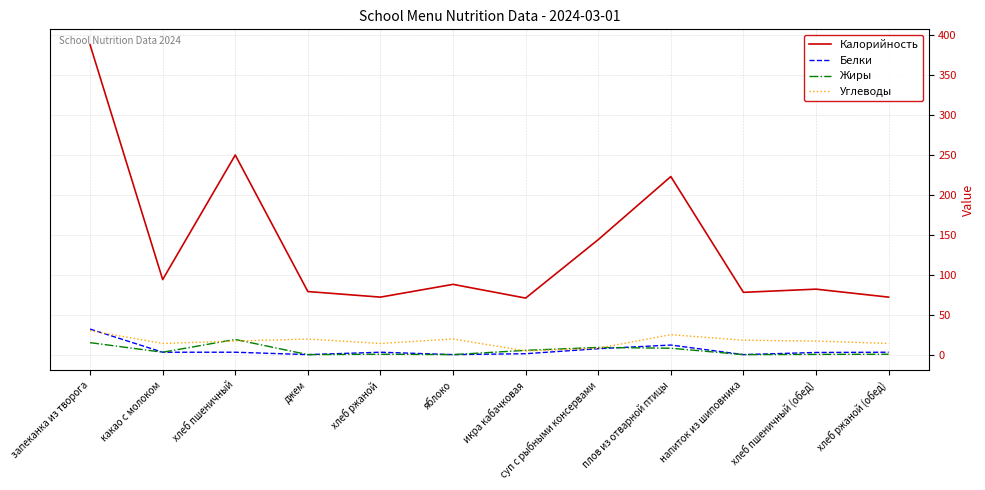

True or false: Калорийность has more than 2 interior local peaks.

True